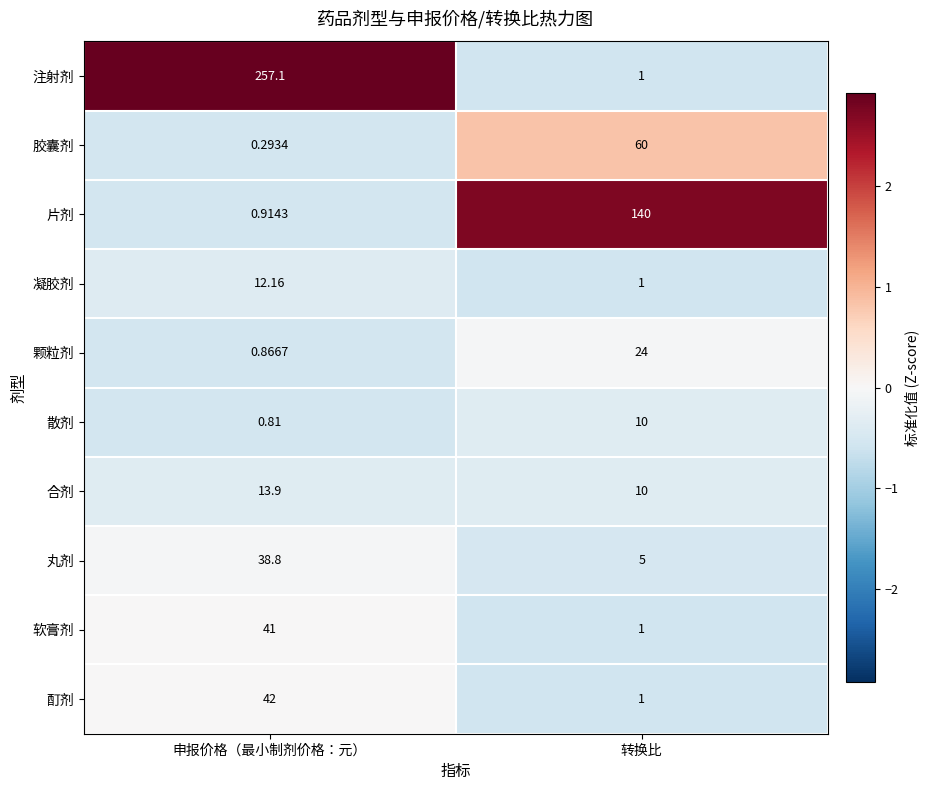

At which category is the sum across all series the highest?

申报价格（最小制剂价格：元）